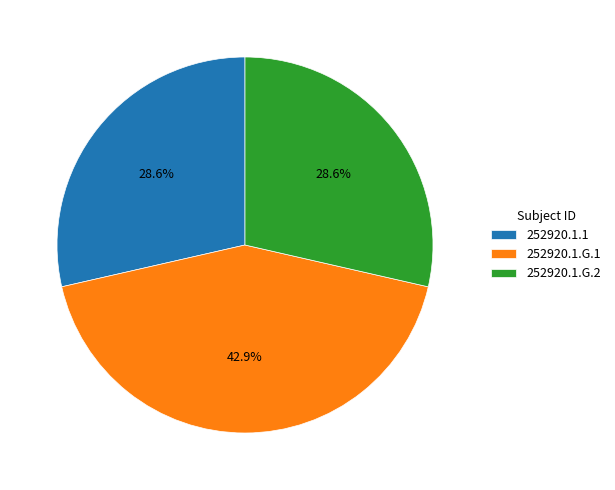

Does 252920.1.G.1 represent more than half of the total?

No